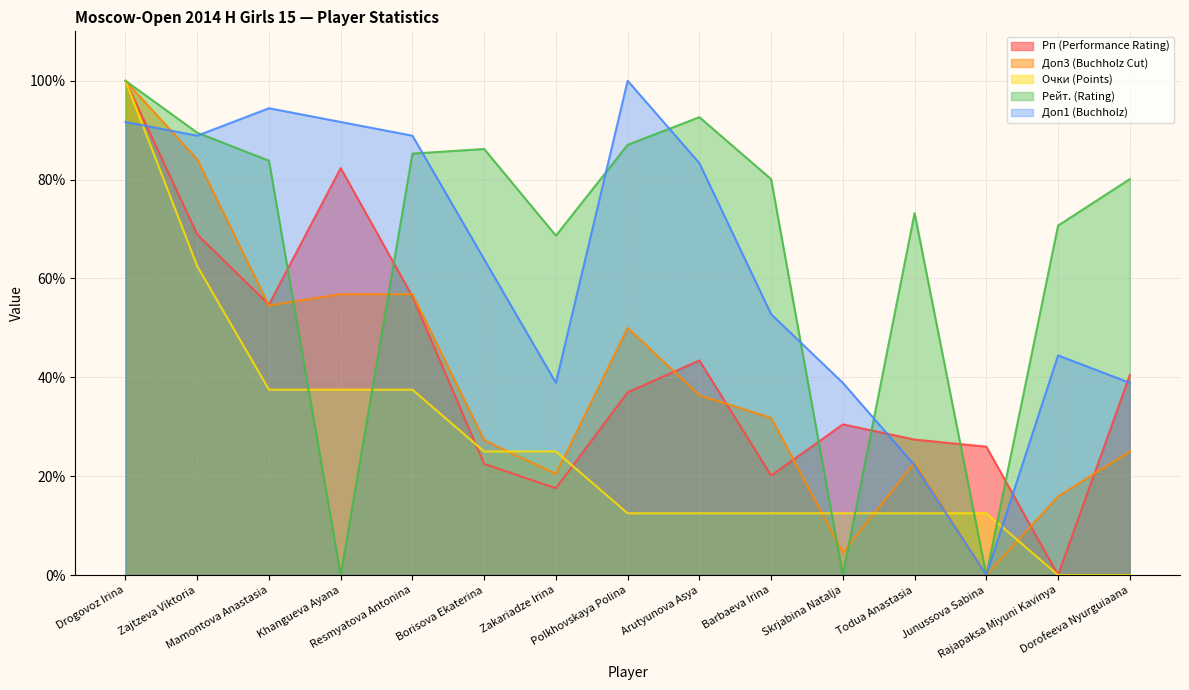

How many data points in Рп (Performance Rating) are less than 36?

7